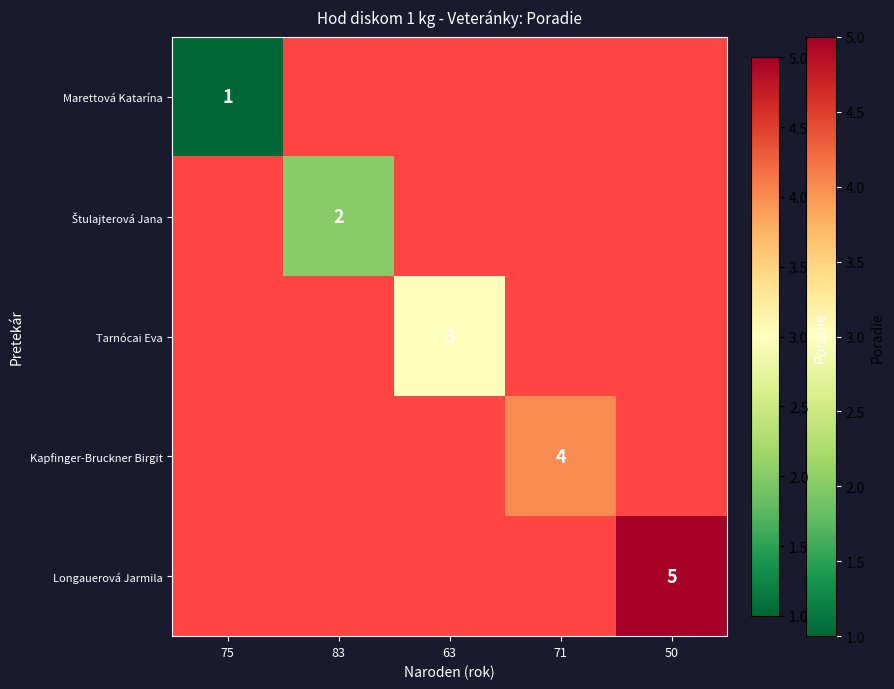

Count the number of categories in the chart.

5